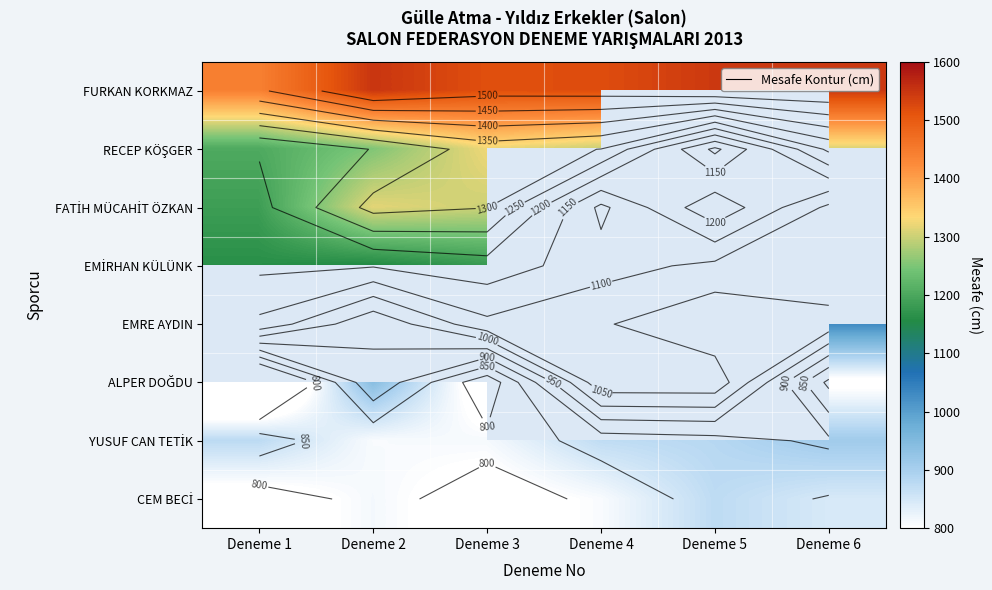

Is the value of FURKAN KORKMAZ at Deneme 5 greater than the value of EMİRHAN KÜLÜNK at Deneme 2?

Yes